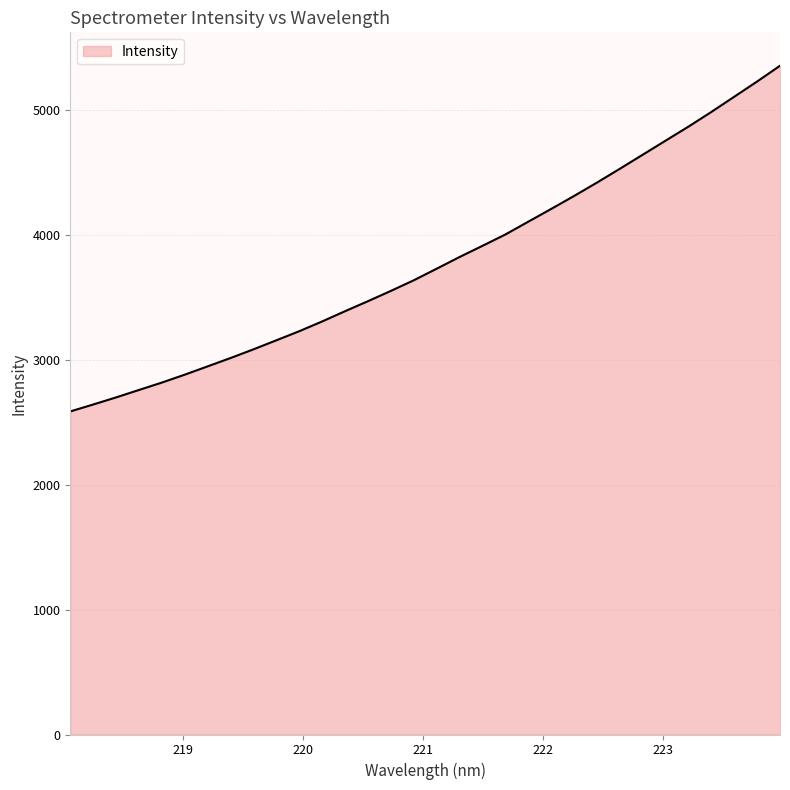

What is the difference between the maximum and minimum values?

2768.8